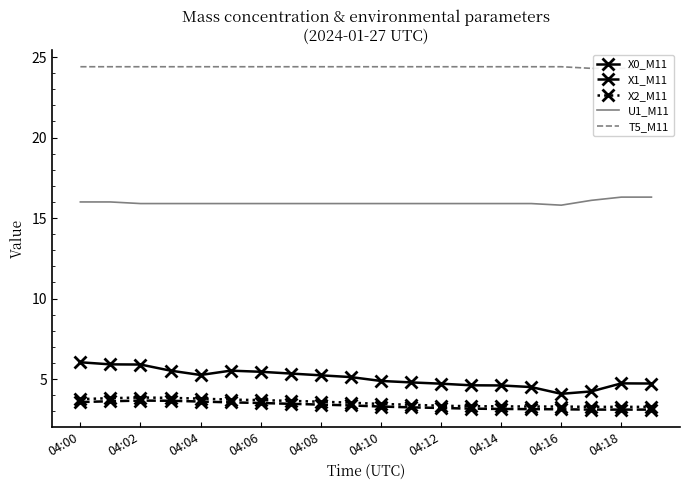

True or false: X0_M11 and X2_M11 cross at least once.

False